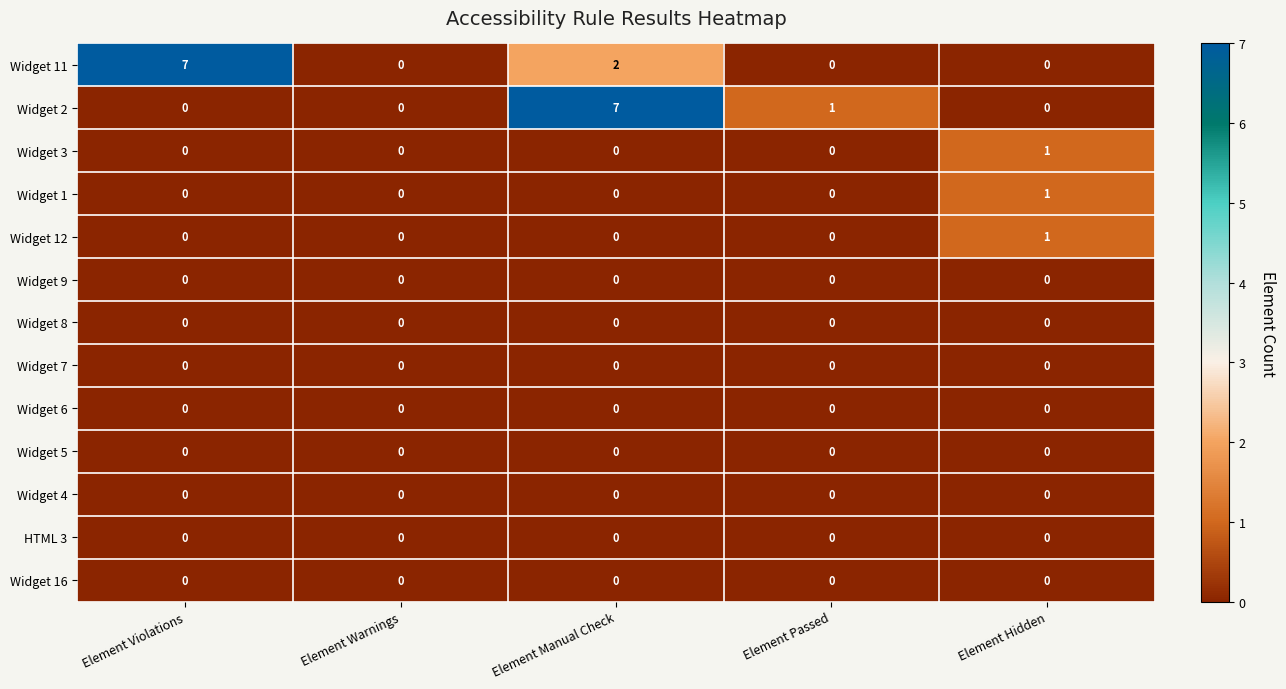

What is the difference between the highest and lowest values at Element Violations?

7